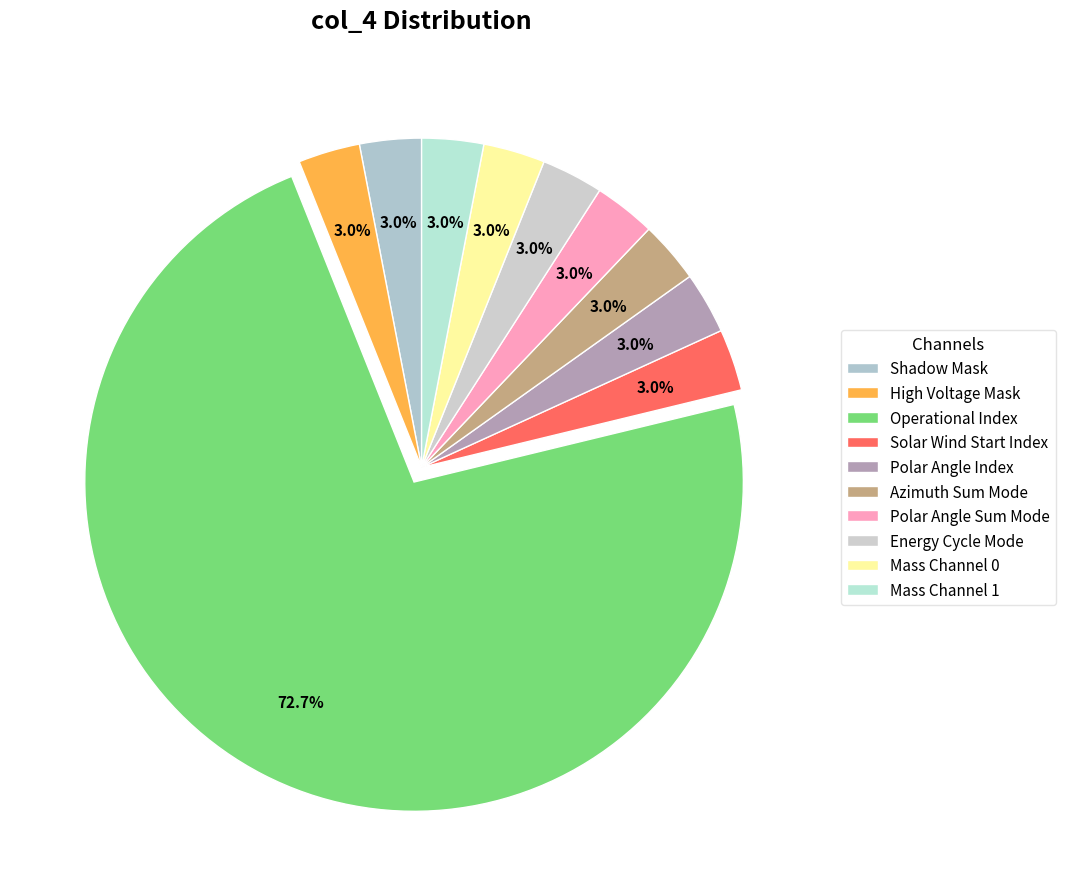

How many segments does this pie chart have?

10